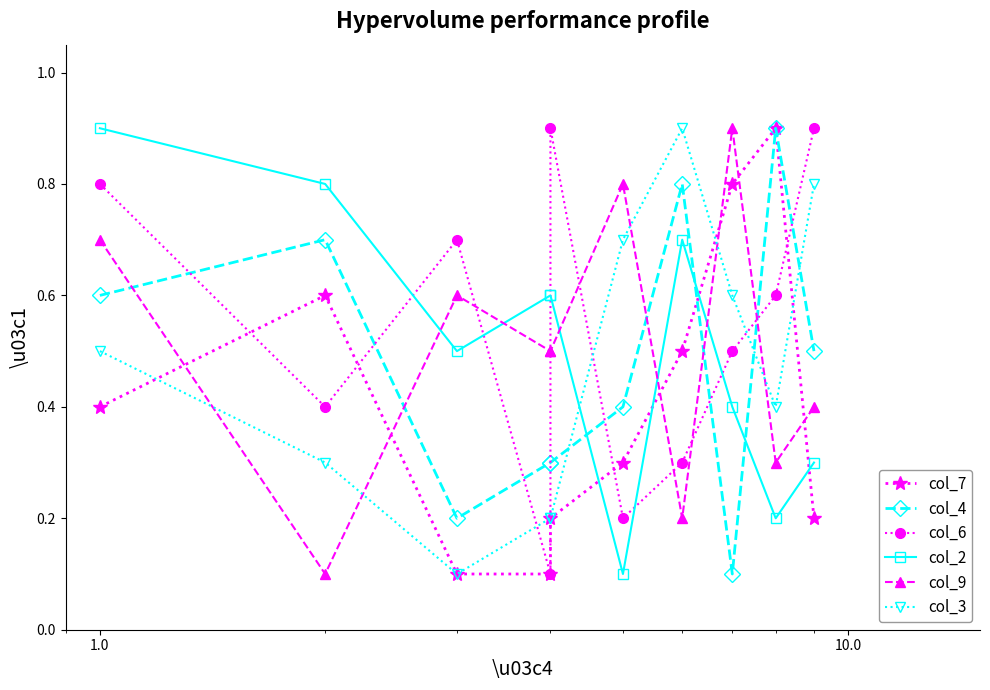

The value of col_3 at 0.1 is 0.1. True or false?

False